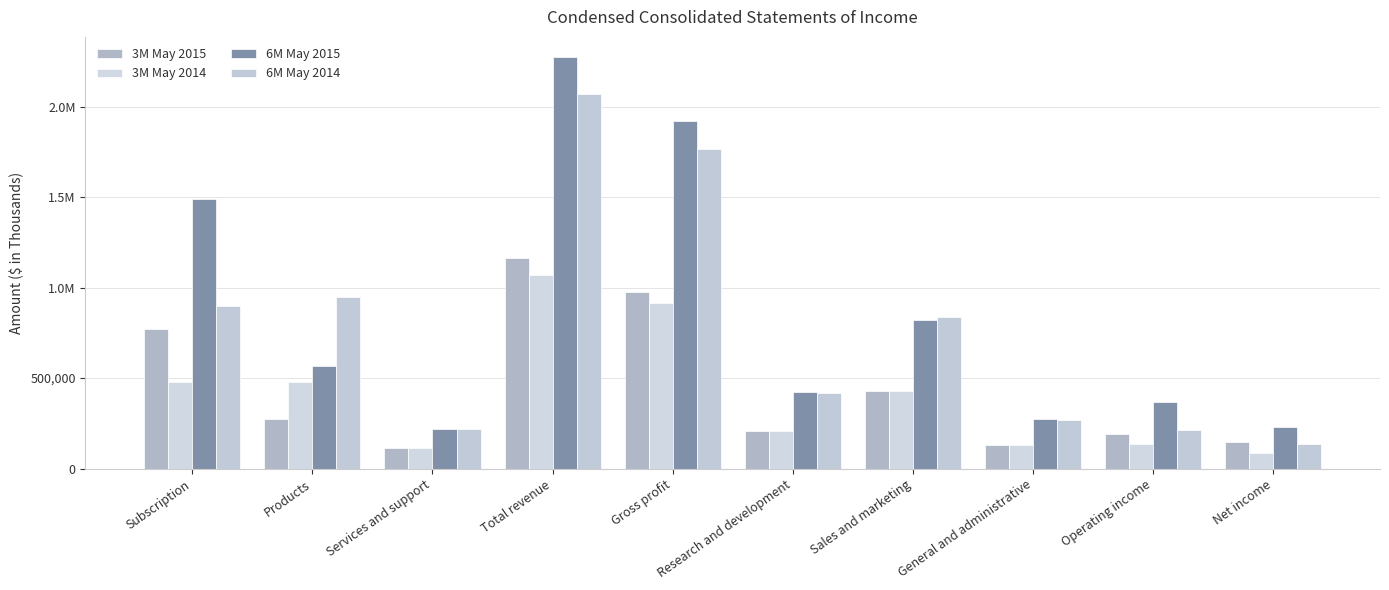

Does the chart contain stacked bars?

No